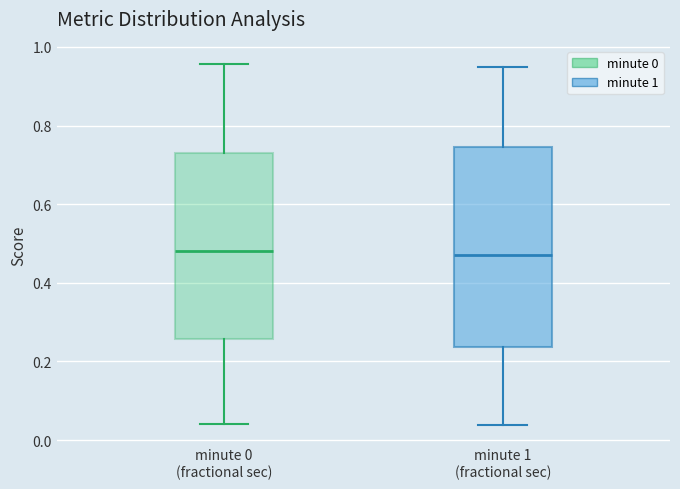

Where does the upper whisker of the box for minute 1 (fractional sec) end on the y-axis? The values are not printed on the chart, so give them approximately, as read against the axis.

0.94